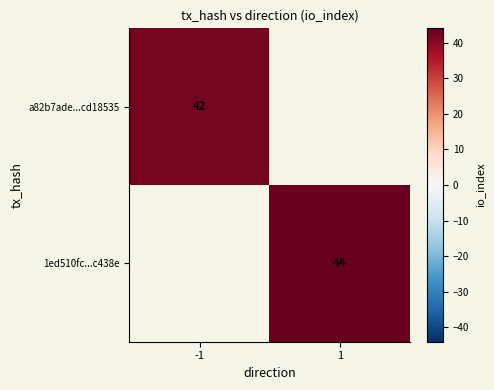

True or false: 1ed510fc...c438e has a value of 44 at 1.

True